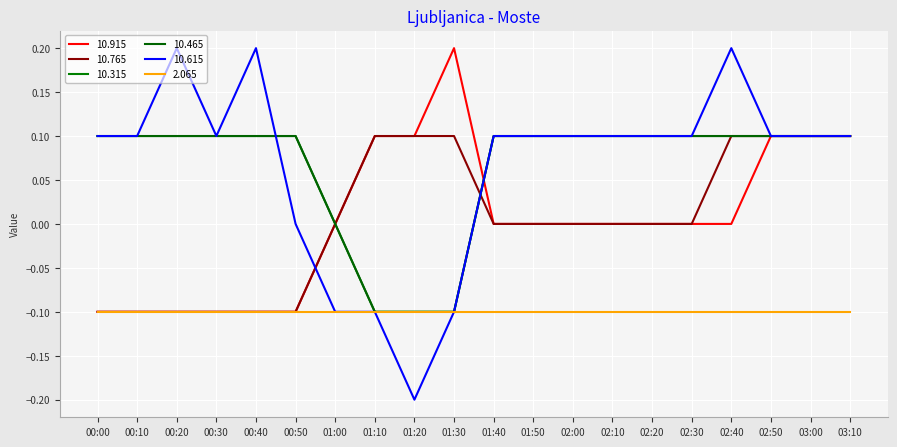

Which series has the largest range (max minus min)?

 10.615